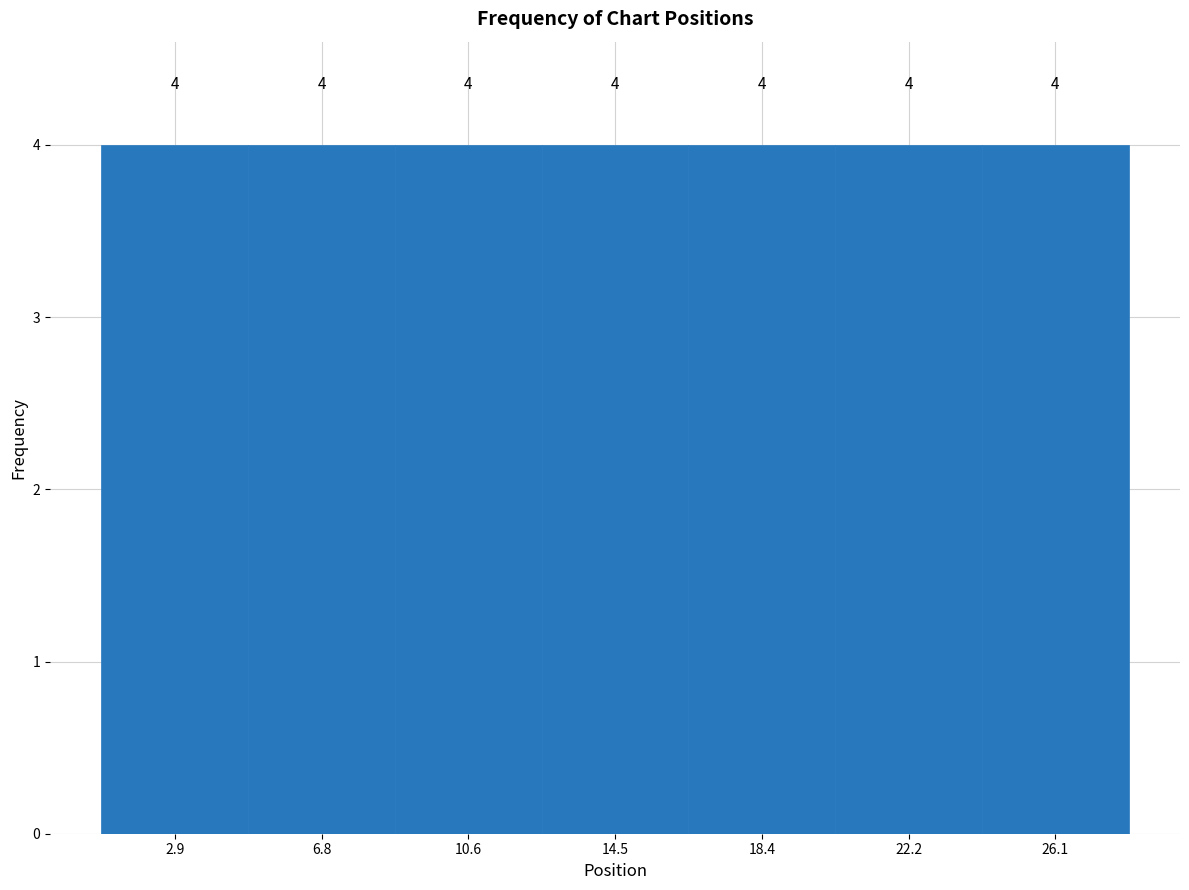

Reading left to right, transcribe this chart: for each bar, give the range it covers on the x-axis and its height. The bar edges are not printed on the chart, so give them approximately, as read against the axis.

1.0 to 5.0: 4
5.0 to 8.5: 4
8.5 to 12.5: 4
12.5 to 16.5: 4
16.5 to 20.5: 4
20.5 to 24.0: 4
24.0 to 28.0: 4